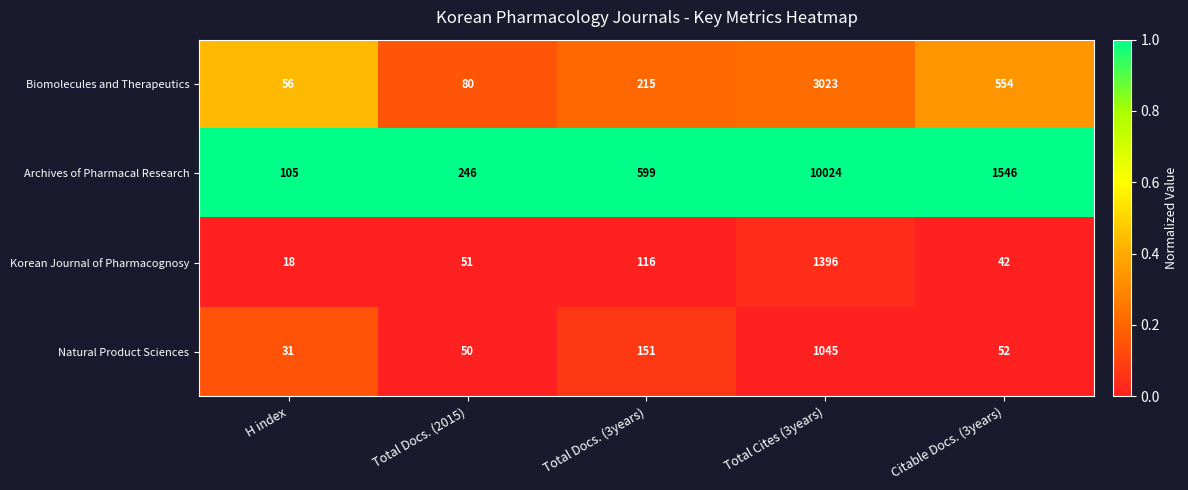

Count the number of data series in this chart.

4